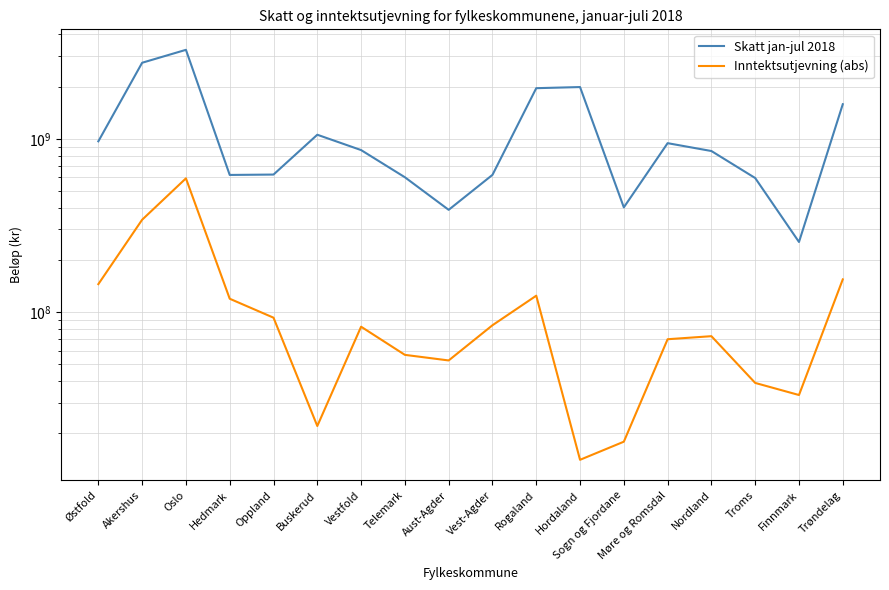

How many lines are shown in the chart?

2